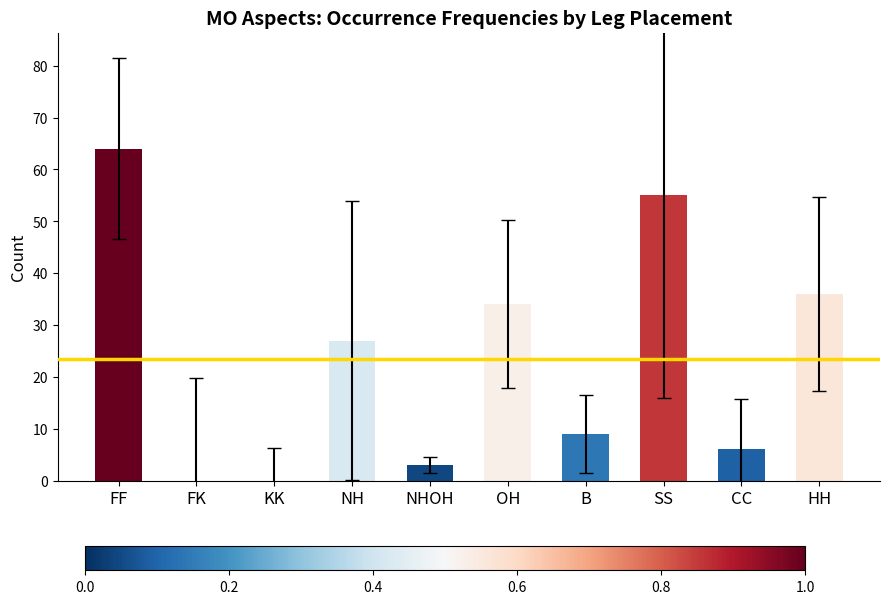

Are the bars grouped side by side (vs. stacked)?

No